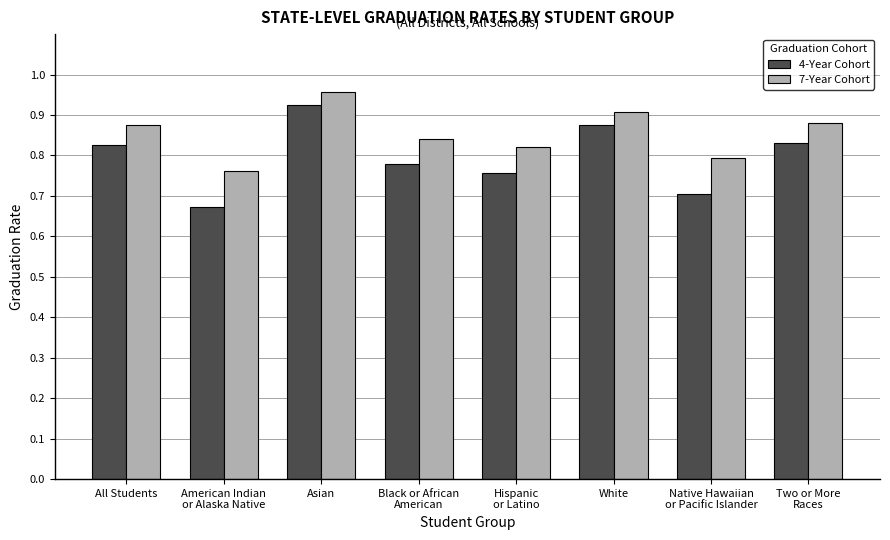

Rank the series by their average value, from highest to lowest.

7-Year Cohort, 4-Year Cohort